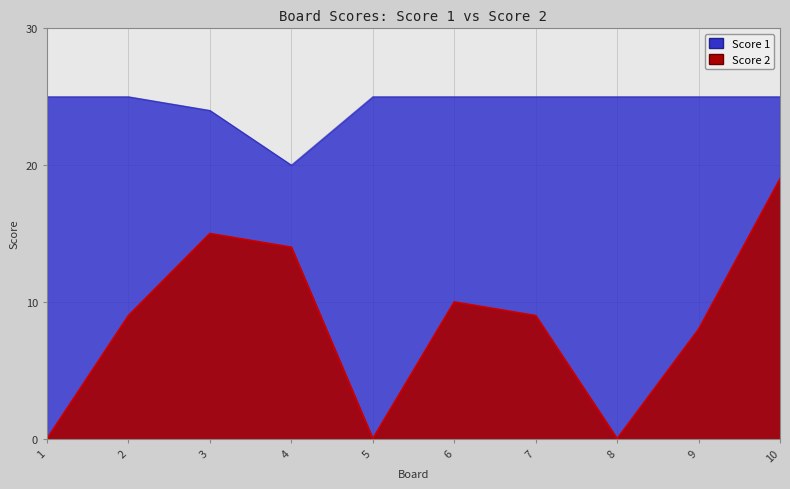

Reading right to left, list all the values displayed in this chart.

Score 1: 25	25	25	25	25	25	20	24	25	25
Score 2: 19	8	0	9	10	0	14	15	9	0